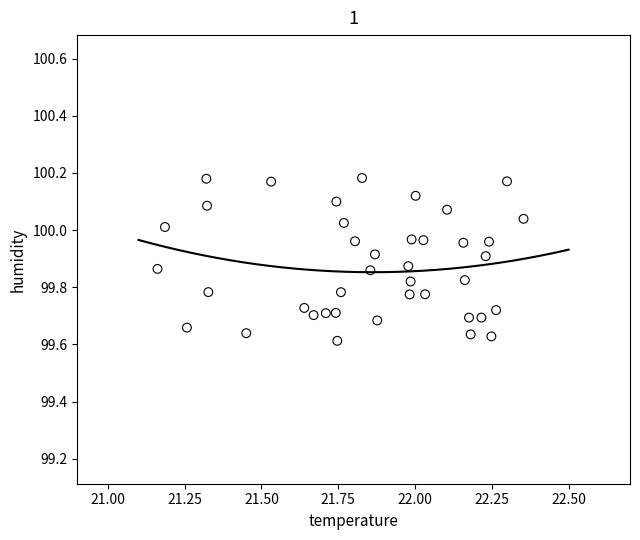

What is the range of Y values (max minus min)?

0.6